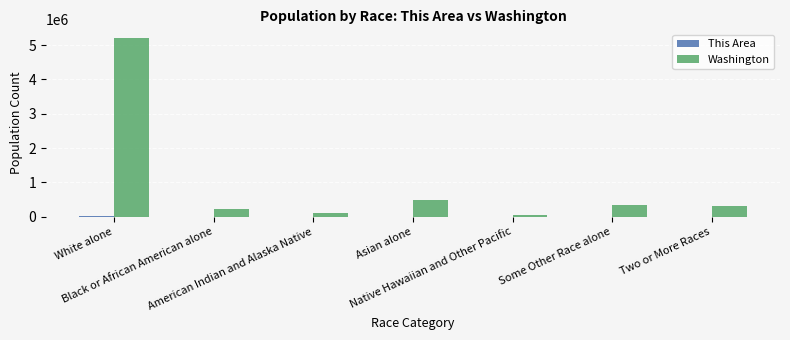

What is the maximum value for Washington?

5196362